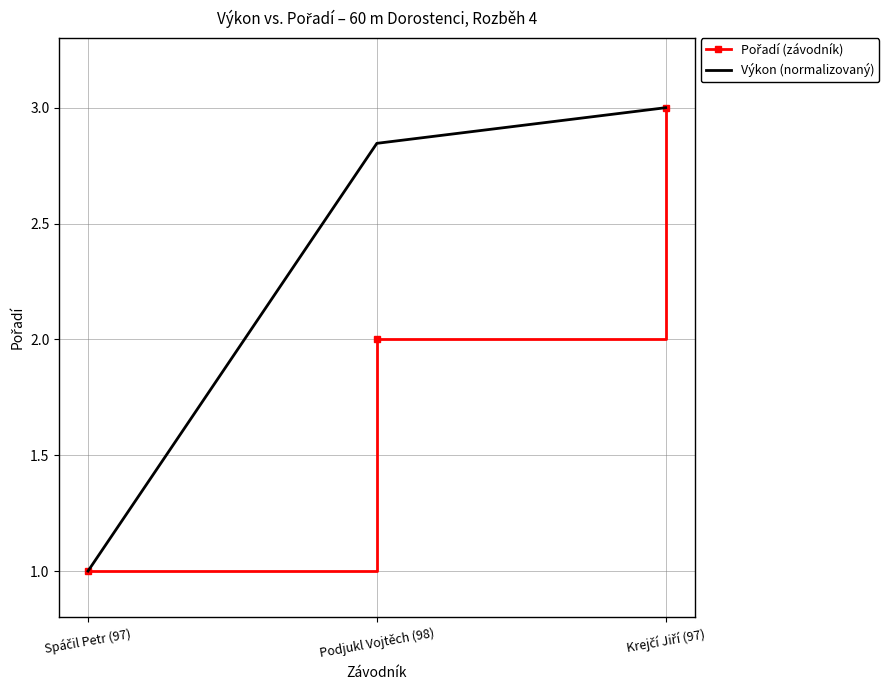

What is the minimum value for Výkon (normalizovaný)?

1.0